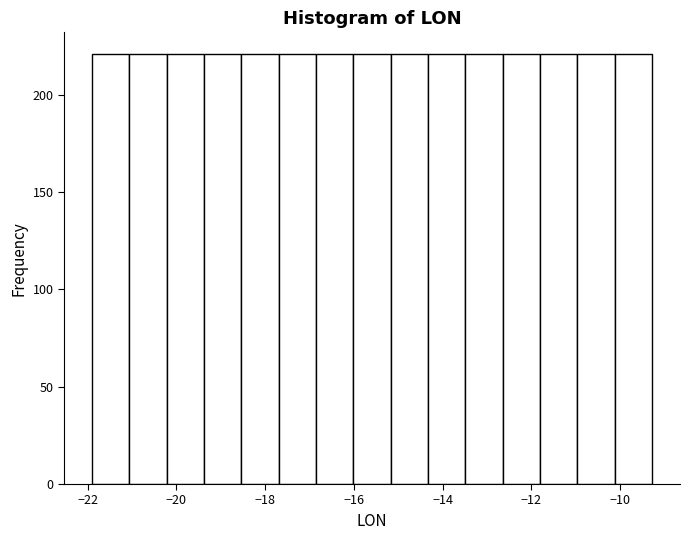

Reading left to right, list every bar in this chart as the range it spans on the x-axis followed by its height. Neither the bar edges nor the heights are printed on the chart, so give them approximately, as read against the axes.

-22.0 to -21.0: 220
-21.0 to -20.2: 220
-20.2 to -19.4: 220
-19.4 to -18.6: 220
-18.6 to -17.6: 220
-17.6 to -16.8: 220
-16.8 to -16.0: 220
-16.0 to -15.2: 220
-15.2 to -14.4: 220
-14.4 to -13.4: 220
-13.4 to -12.6: 220
-12.6 to -11.8: 220
-11.8 to -11.0: 220
-11.0 to -10.2: 220
-10.2 to -9.2: 220